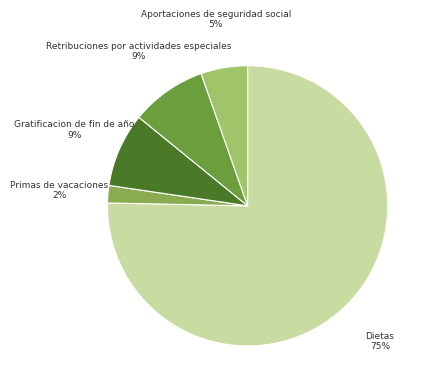

To the nearest percent, what portion does Retribuciones por actividades especiales represent?

9%